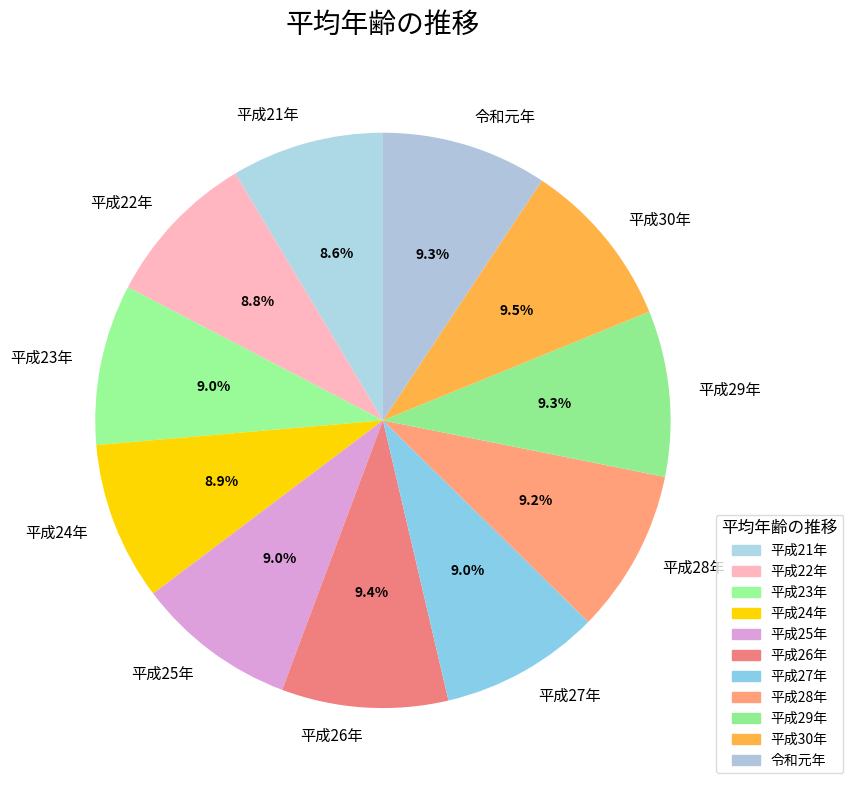

Approximately how many times larger is the value at 平成24年 compared to 平成29年?

1.0